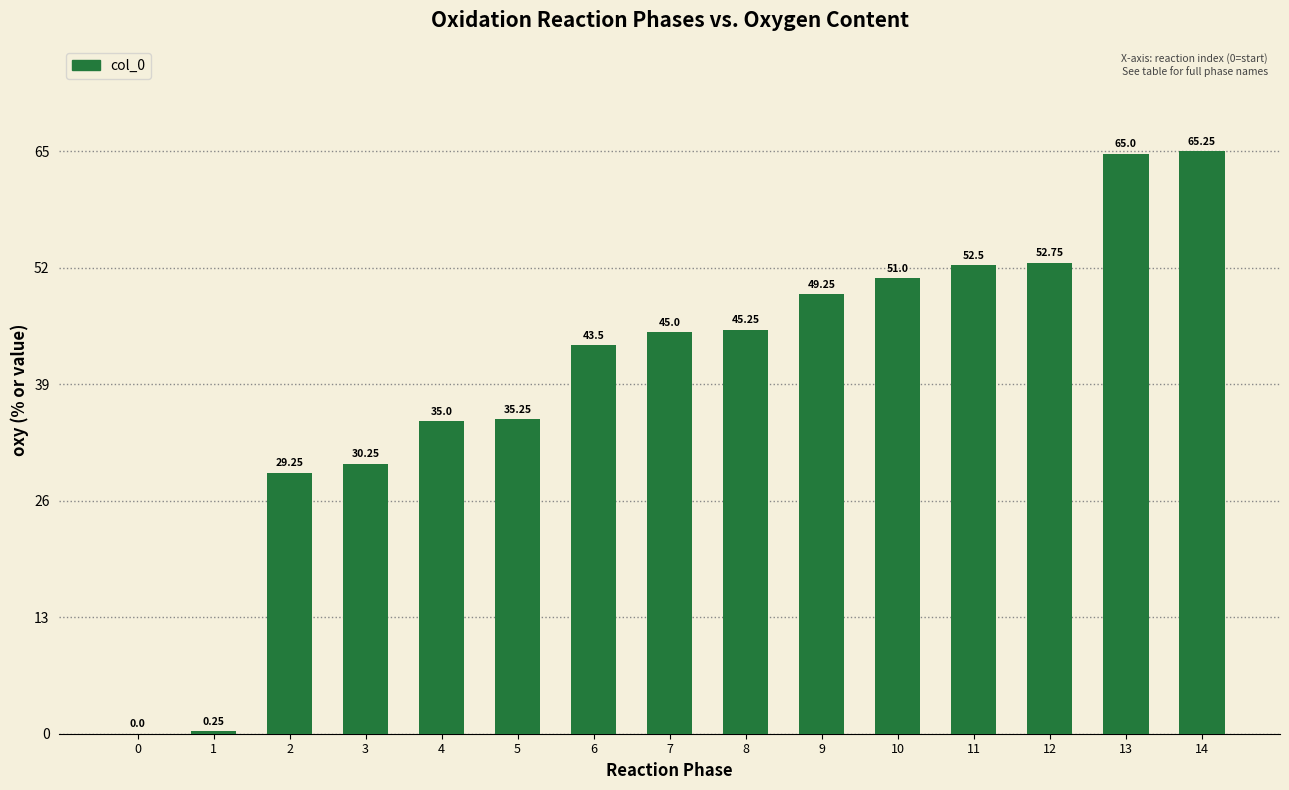

How many categories are shown in the chart?

15